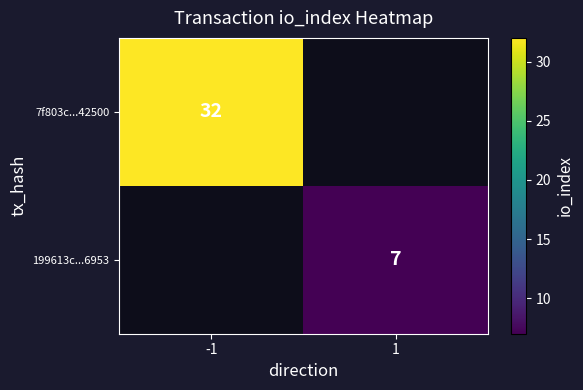

How many data points does each series have?

2